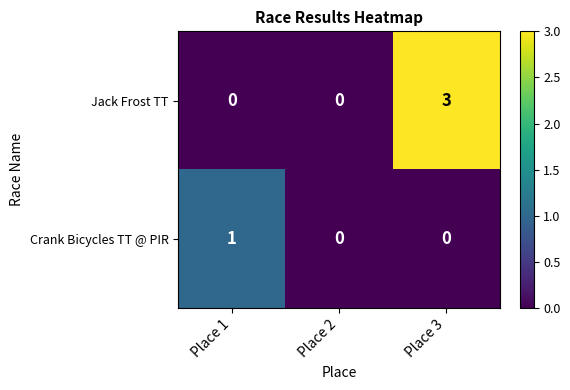

List the series in order of their peak value, highest first.

Jack Frost TT, Crank Bicycles TT @ PIR